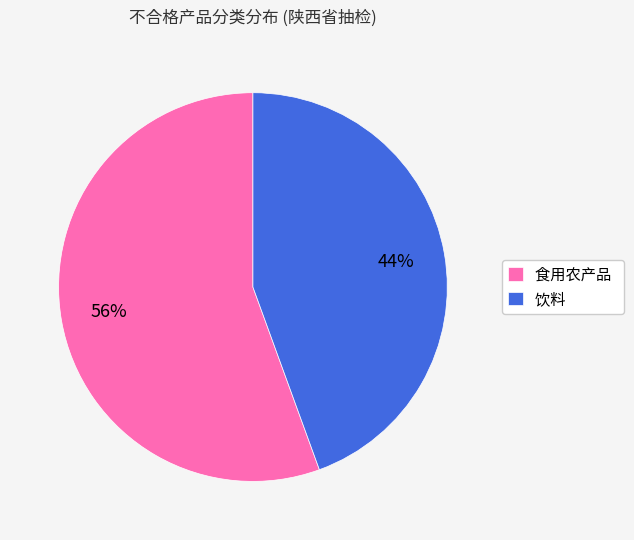

Rank the categories by value from lowest to highest.

饮料, 食用农产品